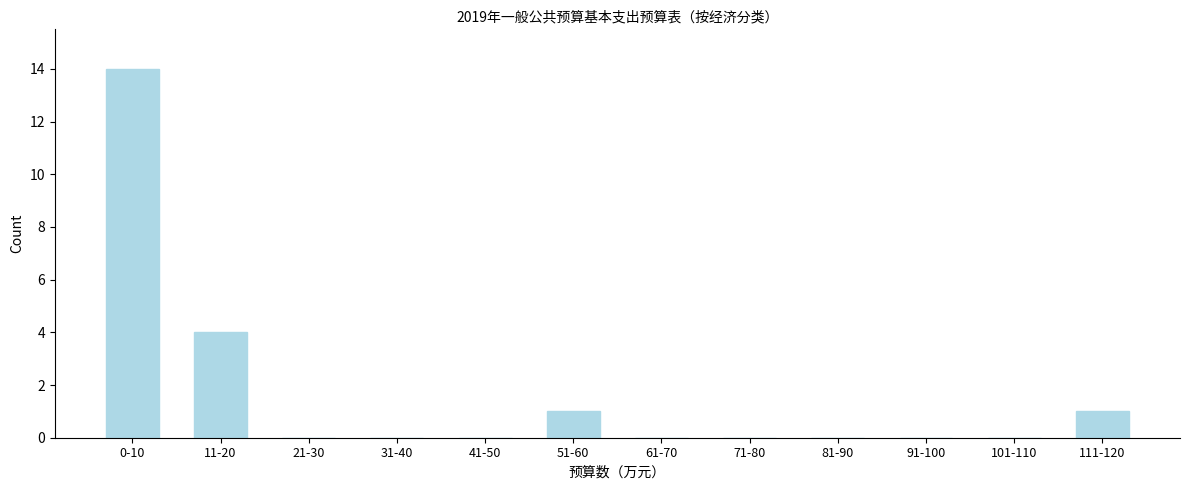

Reading left to right, extract all data points from this chart.

0-10=14	11-20=4	21-30=0	31-40=0	41-50=0	51-60=1	61-70=0	71-80=0	81-90=0	91-100=0	101-110=0	111-120=1